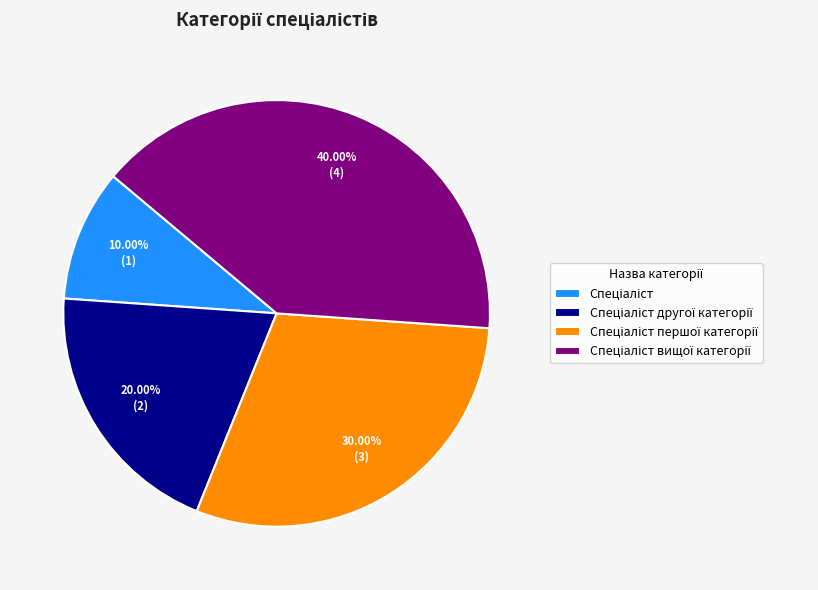

How many segments does this pie chart have?

4